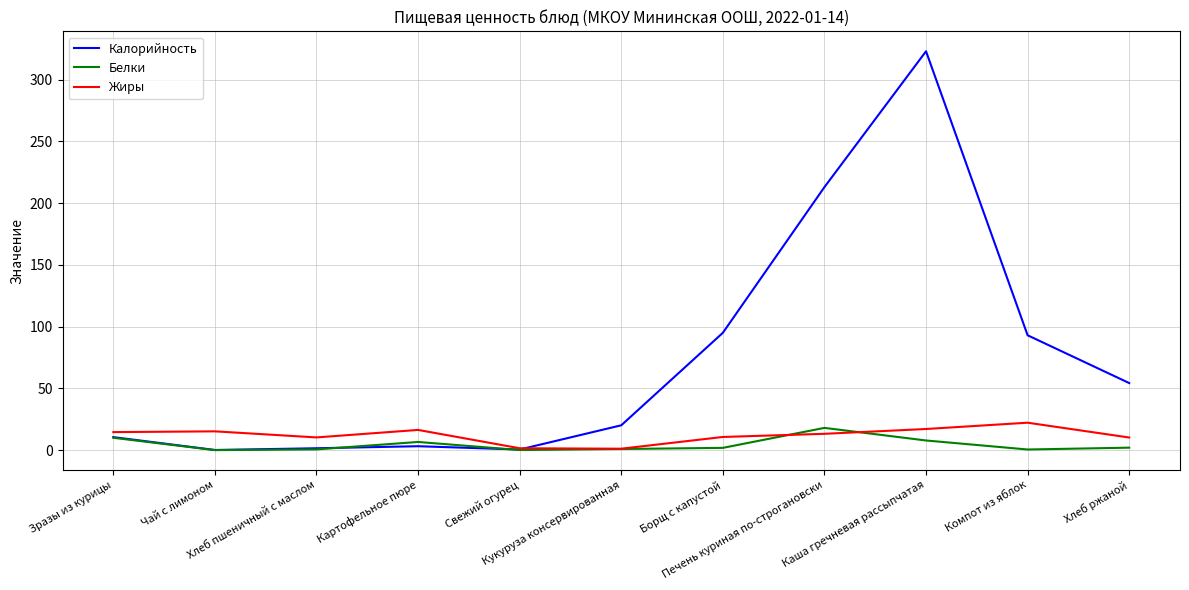

What is the maximum value for Белки?

18.0